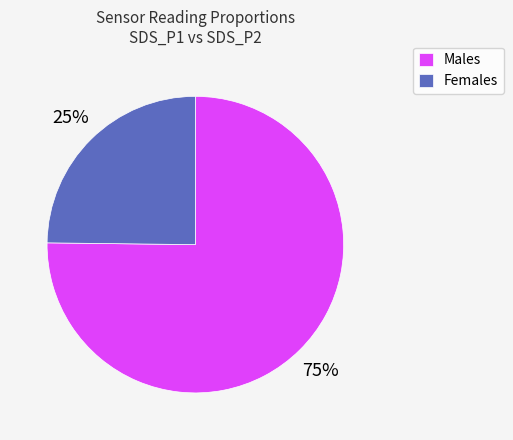

Which category has the biggest portion of the pie?

Males